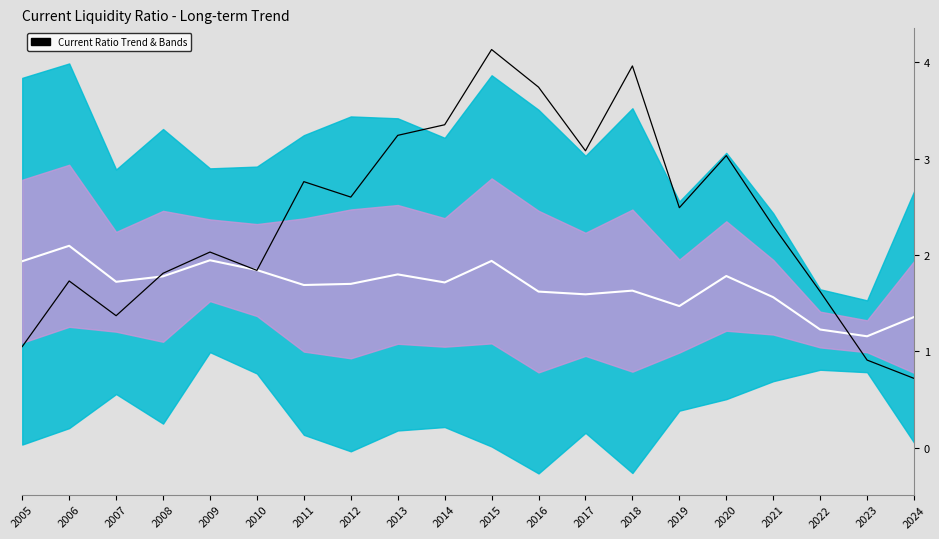

Reading left to right, transcribe all the data shown in this chart.

Mean: 2005=1.9	2006=2.1	2007=1.7	2008=1.8	2009=1.9	2010=1.8	2011=1.7	2012=1.7	2013=1.8	2014=1.7	2015=1.9	2016=1.6	2017=1.6	2018=1.6	2019=1.5	2020=1.8	2021=1.6	2022=1.2	2023=1.2	2024=1.4
Oracle Corp.: 2005=1.1	2006=1.7	2007=1.4	2008=1.8	2009=2.0	2010=1.8	2011=2.8	2012=2.6	2013=3.2	2014=3.4	2015=4.1	2016=3.7	2017=3.1	2018=4.0	2019=2.5	2020=3.0	2021=2.3	2022=1.6	2023=0.9	2024=0.7